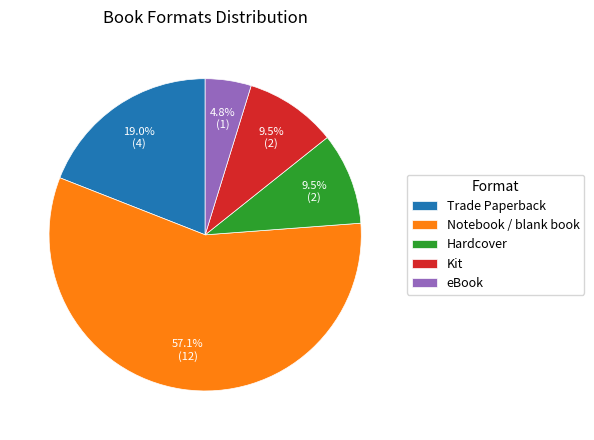

Is Hardcover the majority of the pie?

No